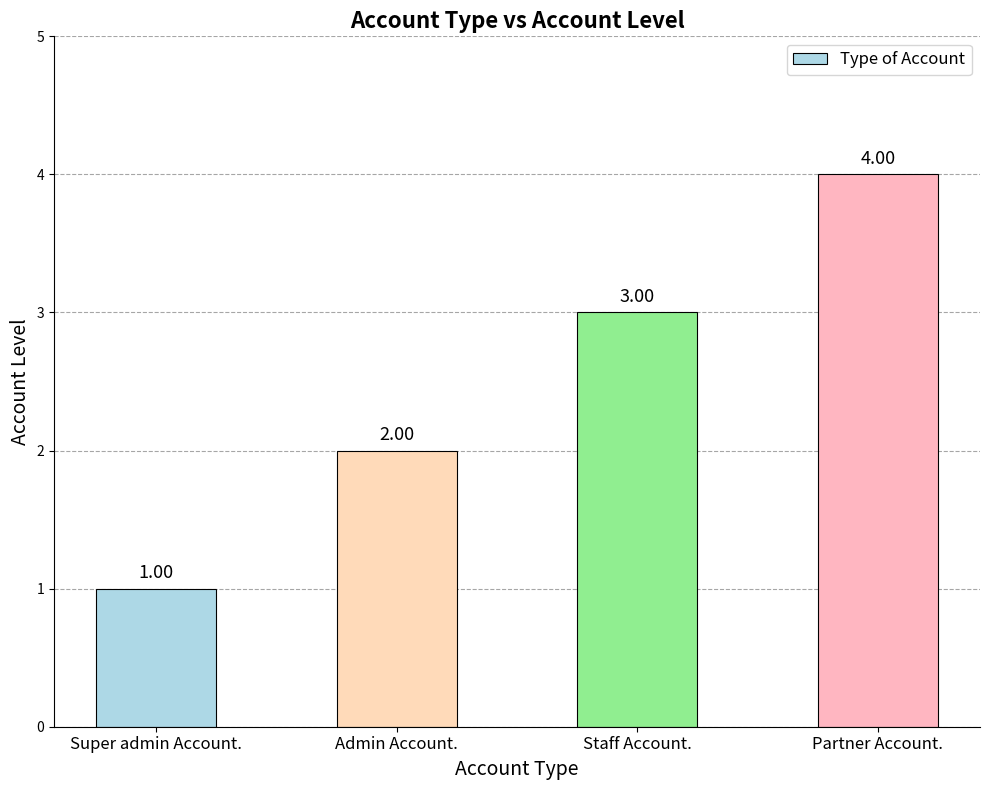

Does the chart contain any negative values?

No